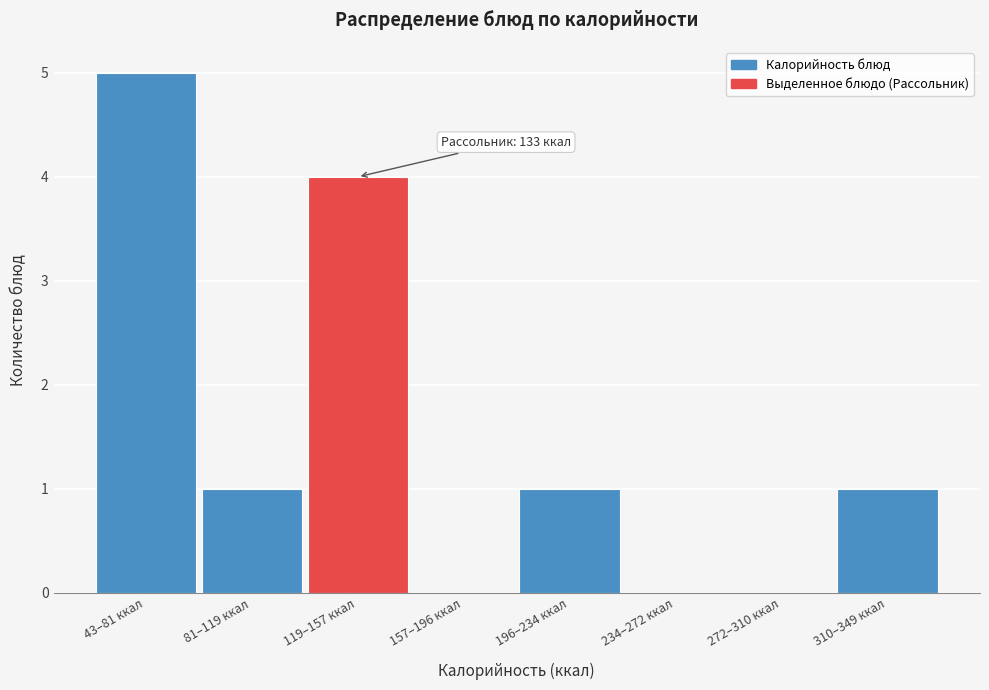

Reading left to right, transcribe all the data shown in this chart.

43–81 ккал=5	81–119 ккал=1	119–157 ккал=4	157–196 ккал=0	196–234 ккал=1	234–272 ккал=0	272–310 ккал=0	310–349 ккал=1